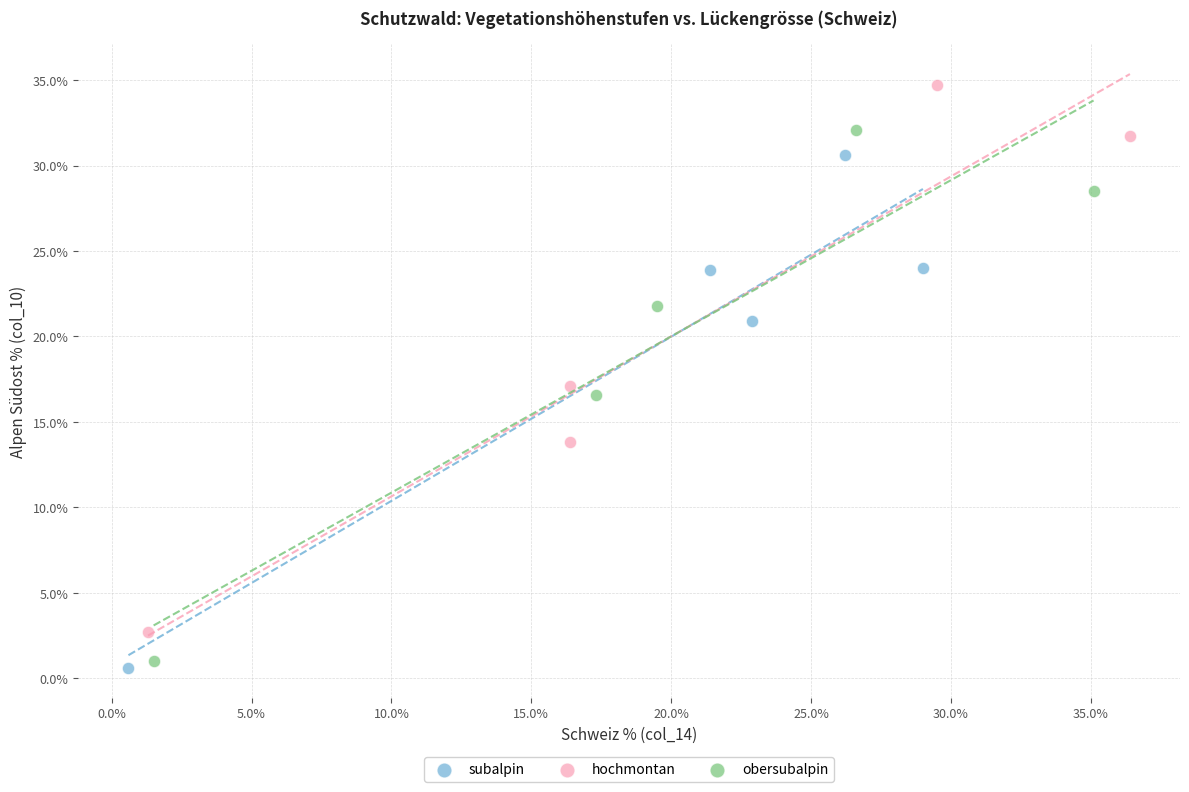

What are all the series names shown in the legend?

subalpin, hochmontan, obersubalpin